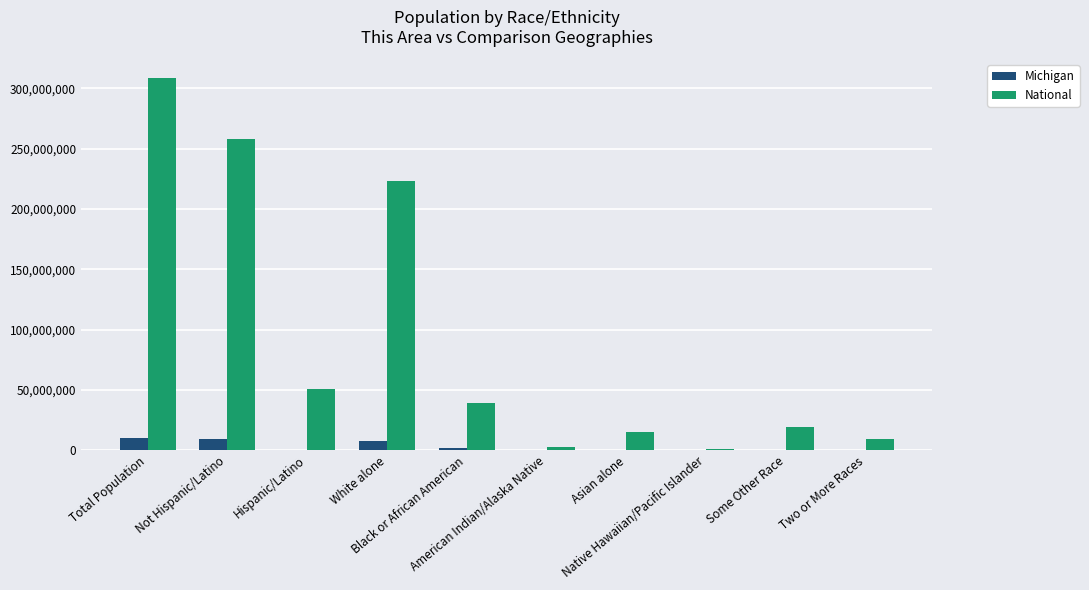

The value of Michigan at Native Hawaiian/Pacific Islander is 2604. True or false?

True